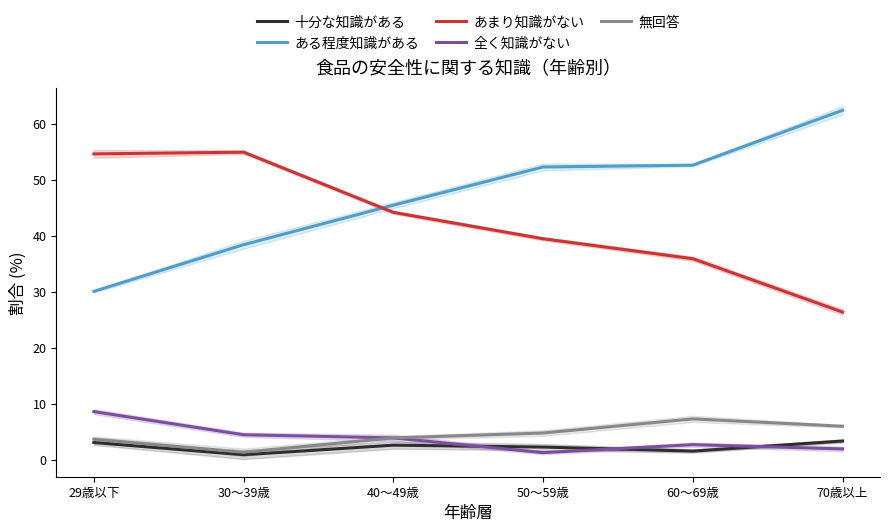

Is it true that ある程度知識がある equals 18.8 at 60～69歳?

False